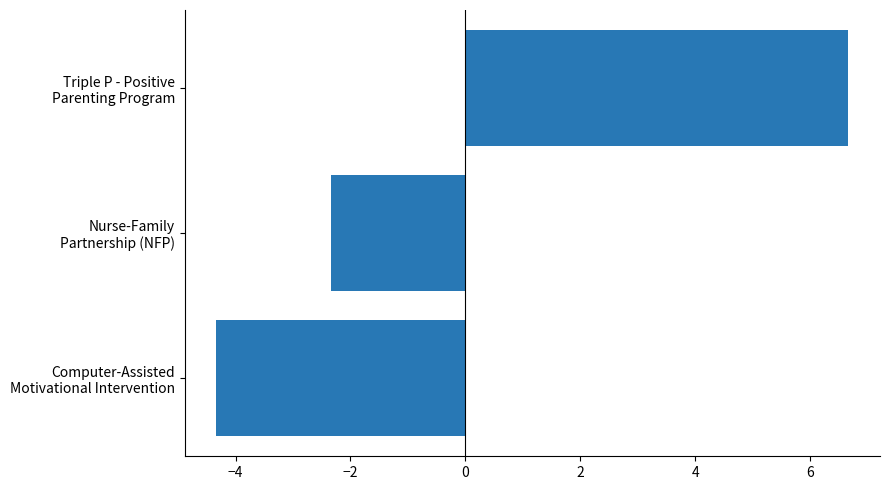

What is the difference between the maximum and second lowest values?

9.0